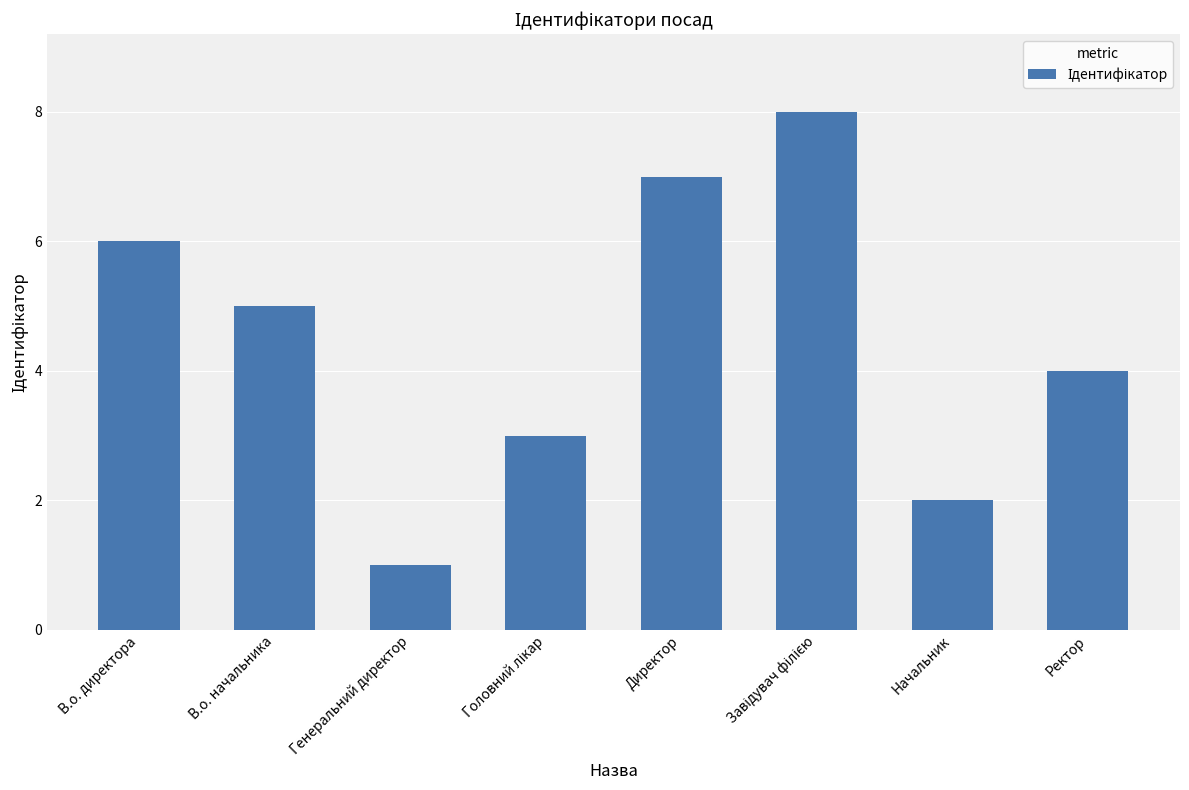

What is the greatest value displayed?

8